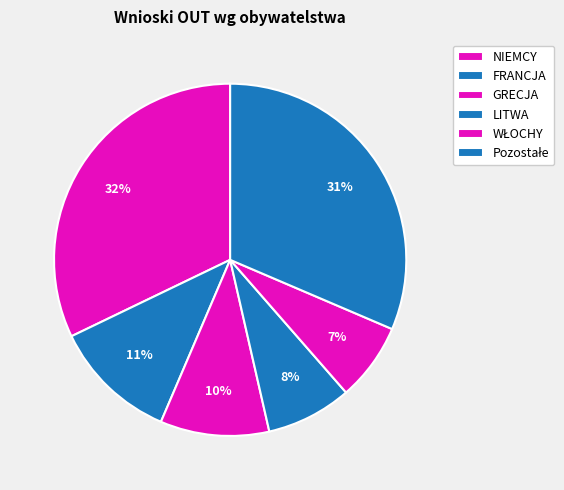

How many slices are in this pie chart?

6